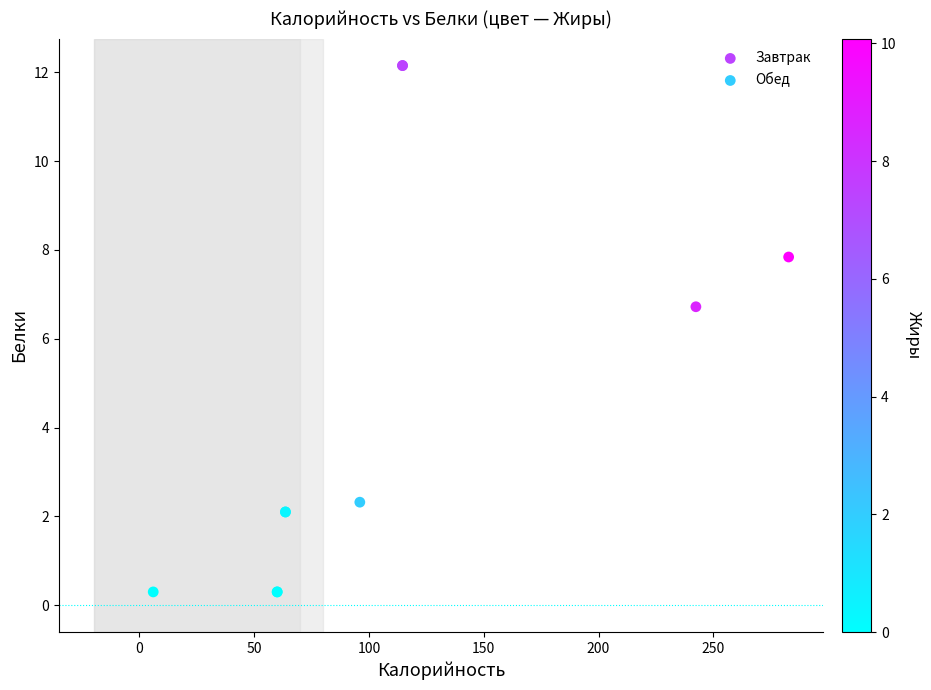

What are all the series names shown in the legend?

Завтрак, Обед